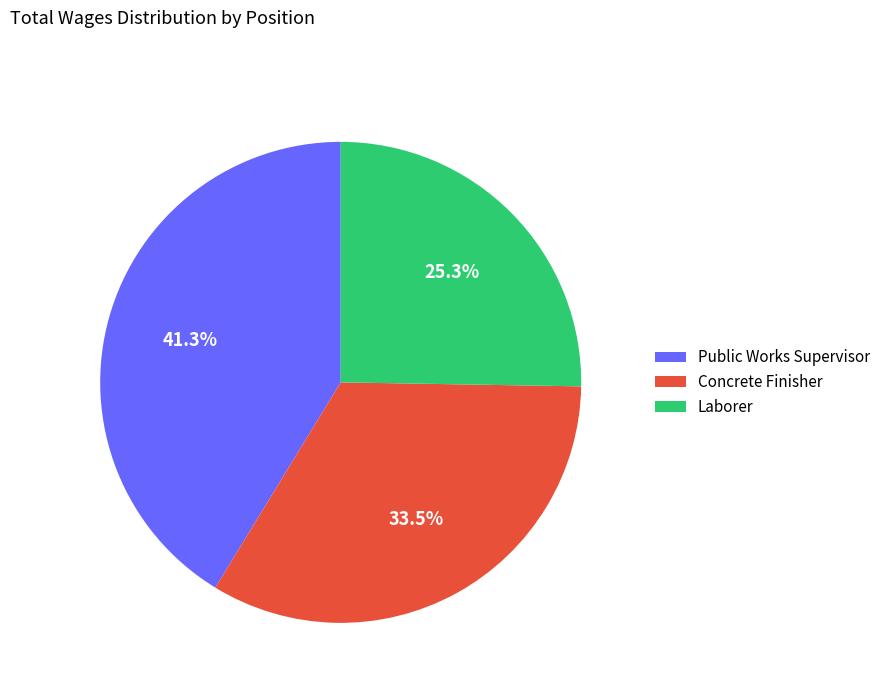

What is the largest slice in the pie chart?

Public Works Supervisor